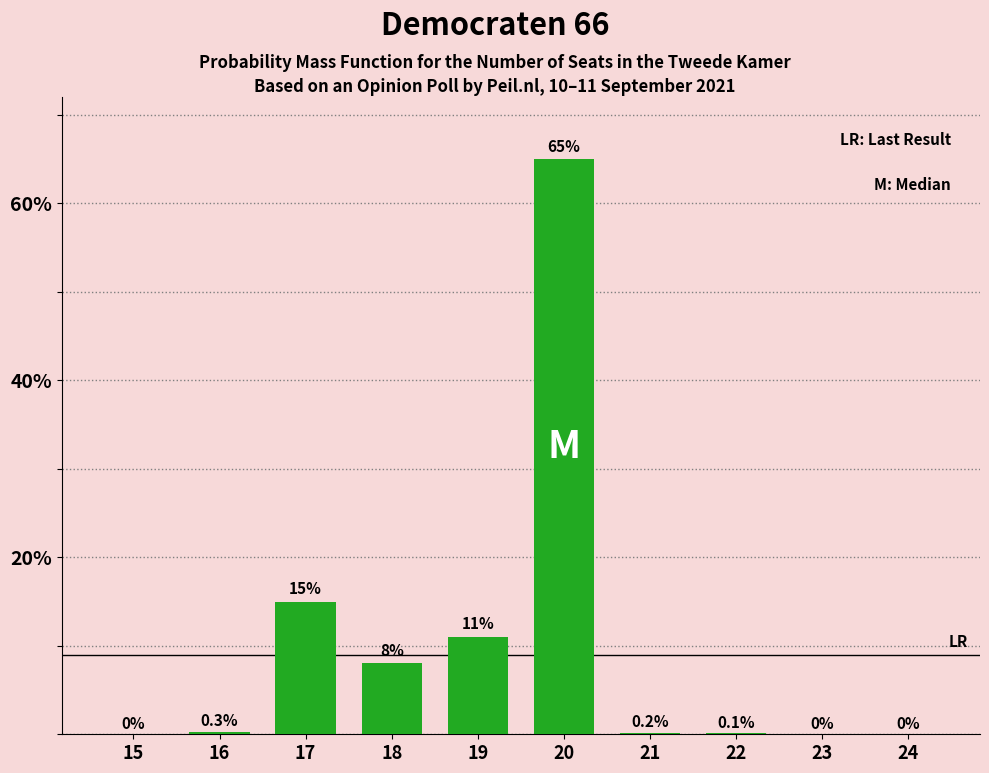

Reading left to right, what are all the values shown in this chart?

15=0.0	16=0.3	17=15.0	18=8.0	19=11.0	20=65.0	21=0.2	22=0.1	23=0.0	24=0.0